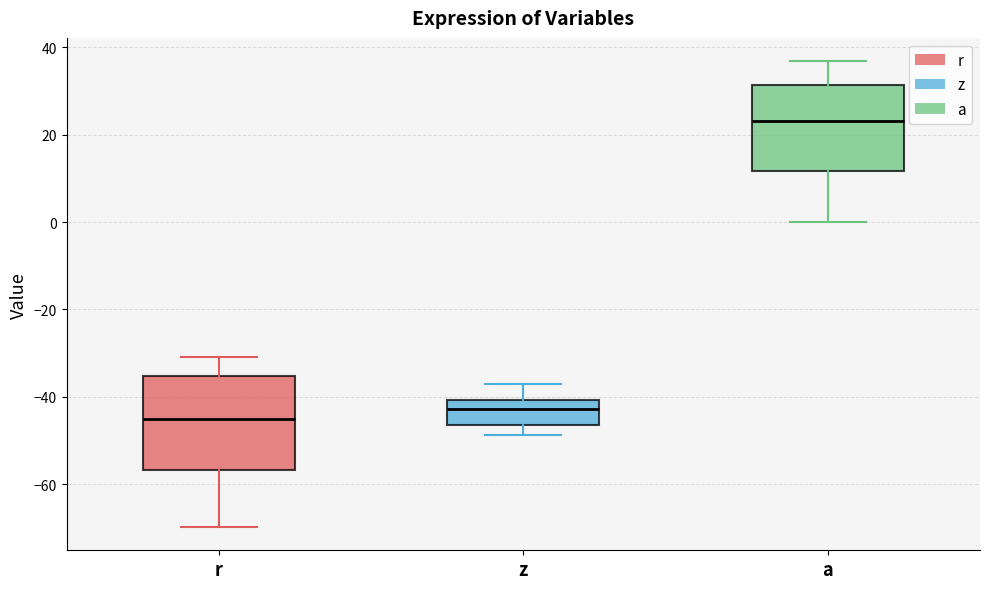

Reading left to right, read every box against the y-axis: the position of its median line, the range the box covers, and the ends of its whiskers. The values are not printed on the chart, so give them approximately, as read against the axis.

r: median -44, box -56 to -36, whiskers -70 to -30
z: median -42, box -46 to -40, whiskers -48 to -36
a: median 24, box 12 to 32, whiskers 0 to 36